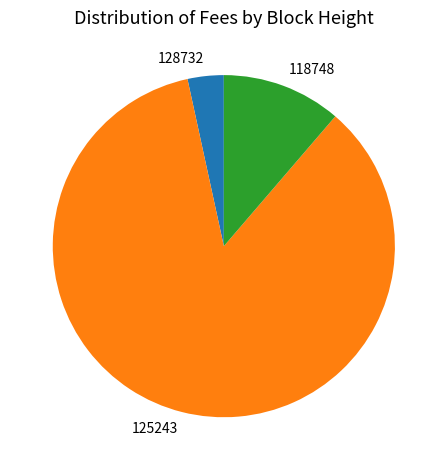

Rank the categories by value from lowest to highest.

128732, 118748, 125243